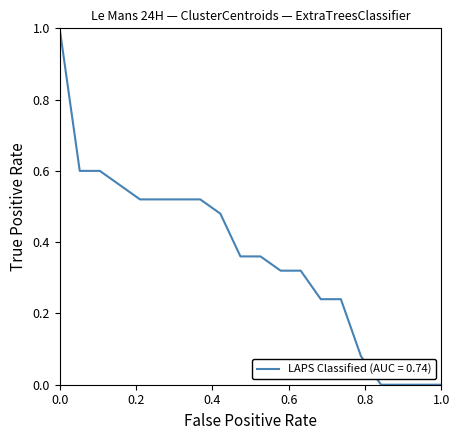

What is the difference between the maximum and minimum values?

1.0